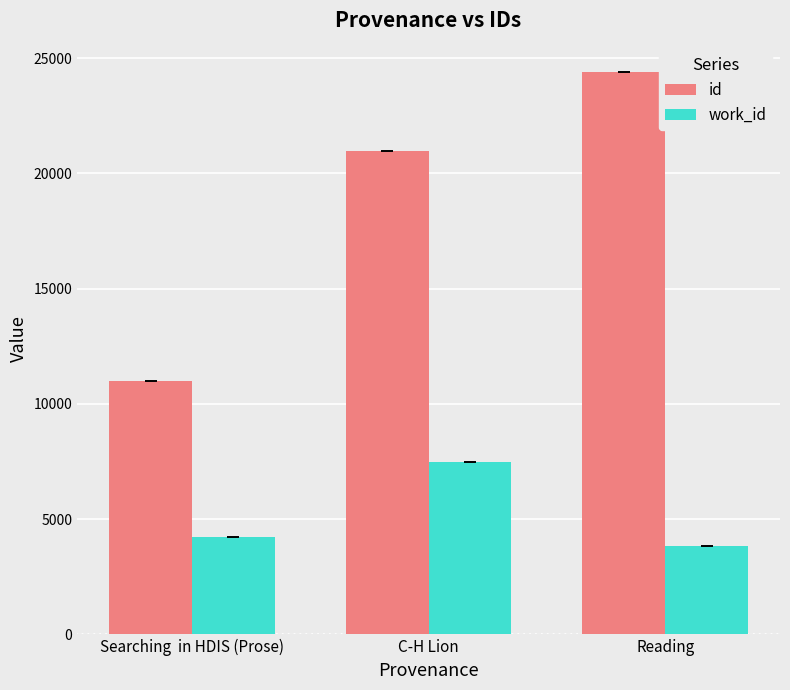

Where is work_id nearest to the value 5664?

Searching  in HDIS (Prose)